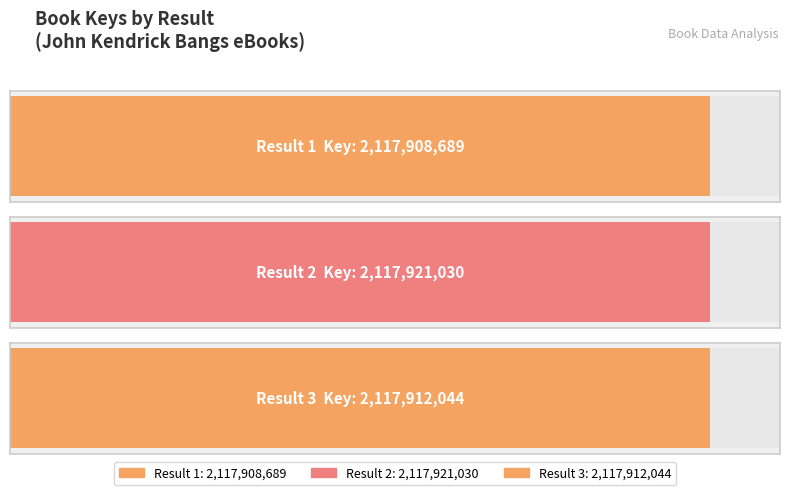

How many bars are there in total?

3